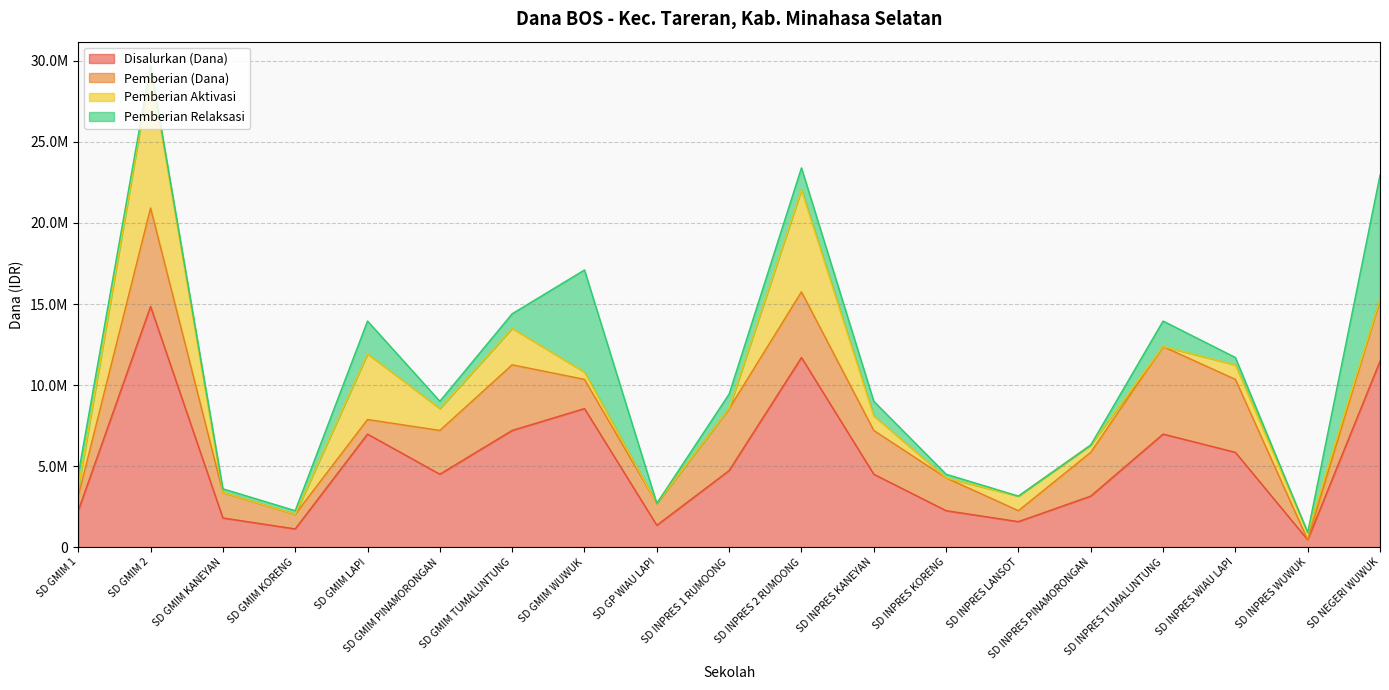

Reading right to left, extract all data points from this chart.

Disalurkan (Dana): SD NEGERI WUWUK=11475000	SD INPRES WUWUK=450000	SD INPRES WIAU LAPI=5850000	SD INPRES TUMALUNTUNG=6975000	SD INPRES PINAMORONGAN=3150000	SD INPRES LANSOT=1575000	SD INPRES KORENG=2250000	SD INPRES KANEYAN=4500000	SD INPRES 2 RUMOONG=11700000	SD INPRES 1 RUMOONG=4725000	SD GP WIAU LAPI=1350000	SD GMIM WUWUK=8550000	SD GMIM TUMALUNTUNG=7200000	SD GMIM PINAMORONGAN=4500000	SD GMIM LAPI=6975000	SD GMIM KORENG=1125000	SD GMIM KANEYAN=1800000	SD GMIM 2=14850000	SD GMIM 1=2250000
Pemberian (Dana): SD NEGERI WUWUK=3825000	SD INPRES WUWUK=0	SD INPRES WIAU LAPI=4500000	SD INPRES TUMALUNTUNG=5400000	SD INPRES PINAMORONGAN=2700000	SD INPRES LANSOT=675000	SD INPRES KORENG=2025000	SD INPRES KANEYAN=2700000	SD INPRES 2 RUMOONG=4050000	SD INPRES 1 RUMOONG=3825000	SD GP WIAU LAPI=1350000	SD GMIM WUWUK=1800000	SD GMIM TUMALUNTUNG=4050000	SD GMIM PINAMORONGAN=2700000	SD GMIM LAPI=900000	SD GMIM KORENG=900000	SD GMIM KANEYAN=1575000	SD GMIM 2=6075000	SD GMIM 1=900000
Pemberian Aktivasi: SD NEGERI WUWUK=0	SD INPRES WUWUK=450000	SD INPRES WIAU LAPI=900000	SD INPRES TUMALUNTUNG=0	SD INPRES PINAMORONGAN=450000	SD INPRES LANSOT=900000	SD INPRES KORENG=0	SD INPRES KANEYAN=900000	SD INPRES 2 RUMOONG=6300000	SD INPRES 1 RUMOONG=0	SD GP WIAU LAPI=0	SD GMIM WUWUK=450000	SD GMIM TUMALUNTUNG=2250000	SD GMIM PINAMORONGAN=1350000	SD GMIM LAPI=4050000	SD GMIM KORENG=0	SD GMIM KANEYAN=0	SD GMIM 2=8550000	SD GMIM 1=450000
Pemberian Relaksasi: SD NEGERI WUWUK=7650000	SD INPRES WUWUK=0	SD INPRES WIAU LAPI=450000	SD INPRES TUMALUNTUNG=1575000	SD INPRES PINAMORONGAN=0	SD INPRES LANSOT=0	SD INPRES KORENG=225000	SD INPRES KANEYAN=900000	SD INPRES 2 RUMOONG=1350000	SD INPRES 1 RUMOONG=900000	SD GP WIAU LAPI=0	SD GMIM WUWUK=6300000	SD GMIM TUMALUNTUNG=900000	SD GMIM PINAMORONGAN=450000	SD GMIM LAPI=2025000	SD GMIM KORENG=225000	SD GMIM KANEYAN=225000	SD GMIM 2=225000	SD GMIM 1=900000